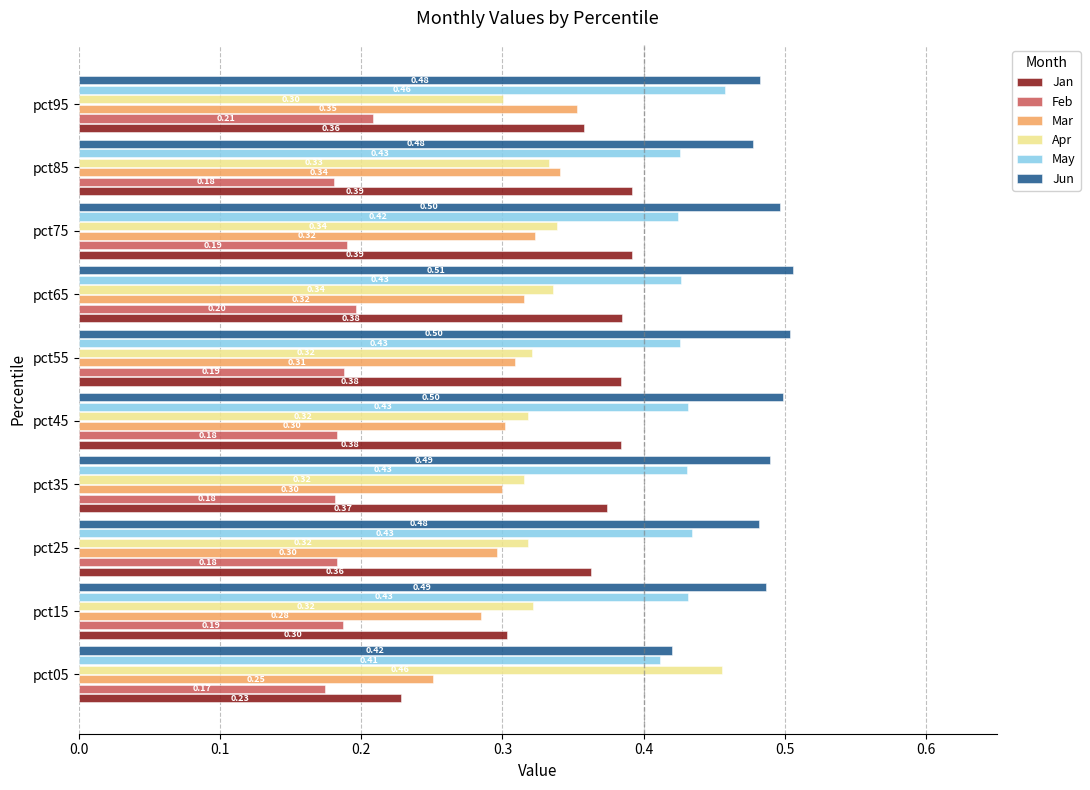

What is the sum of all Feb values?

1.9